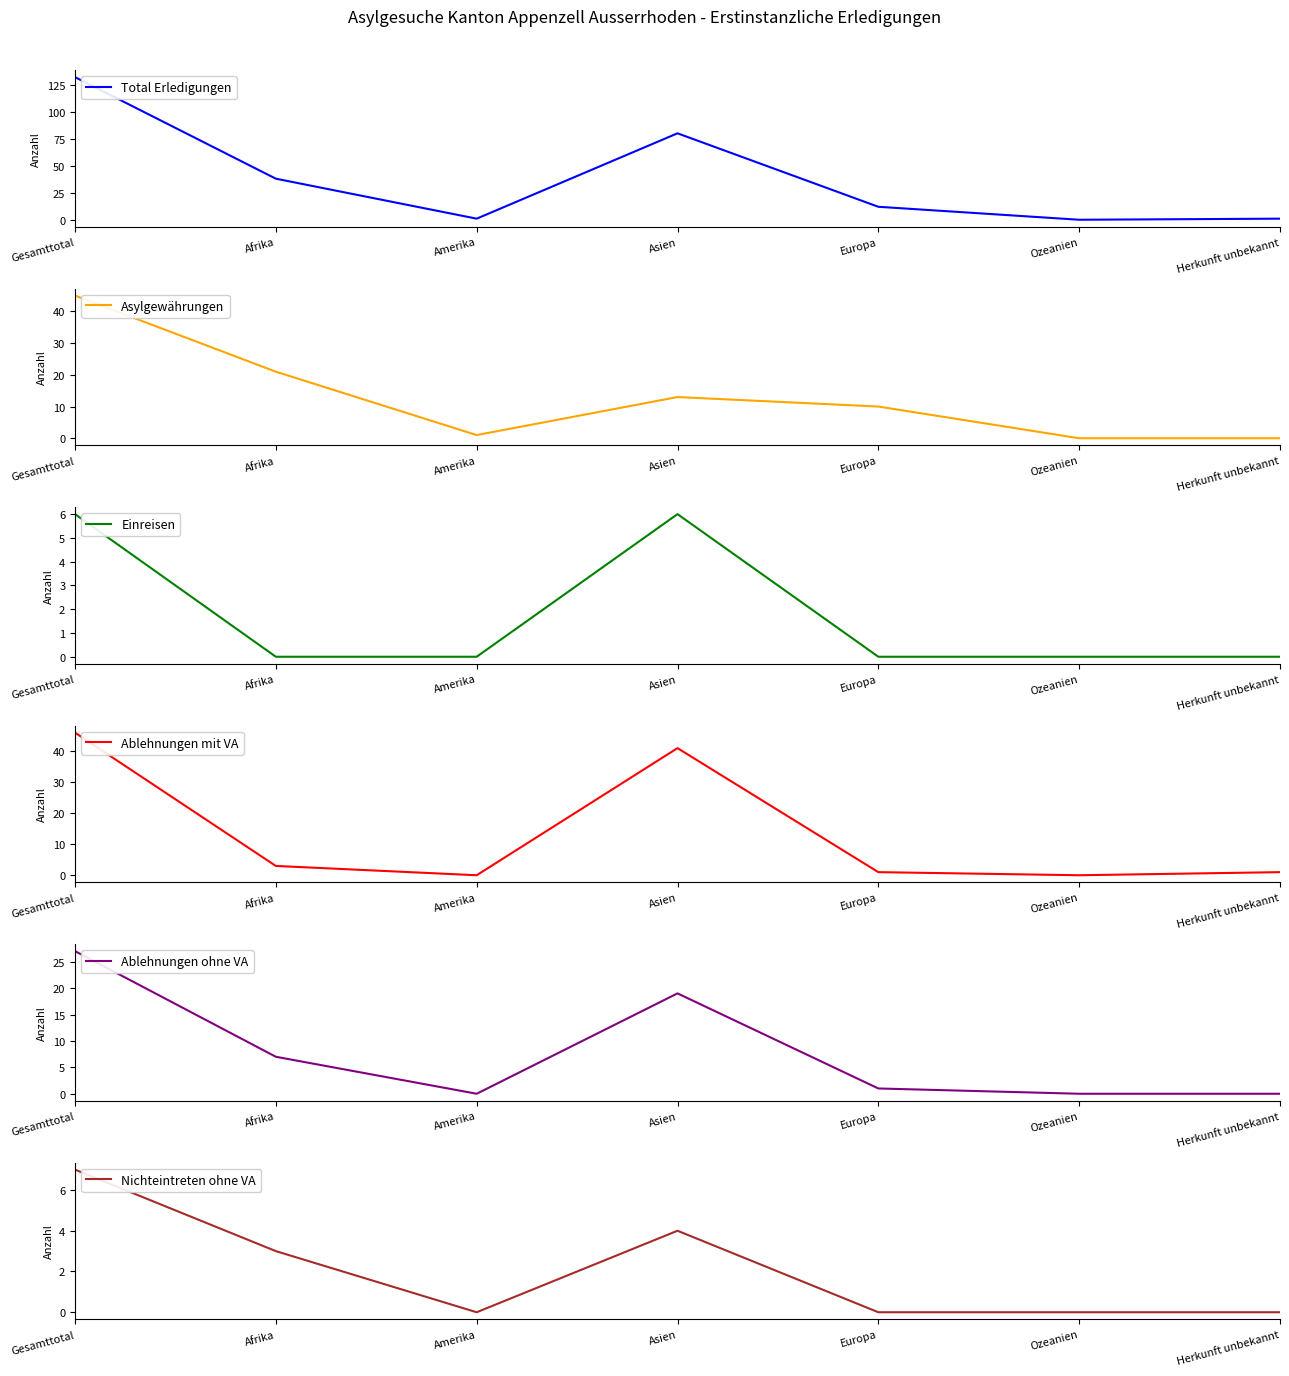

Reading right to left, transcribe all the data shown in this chart.

Total Erledigungen: Herkunft unbekannt=1	Ozeanien=0	Europa=12	Asien=80	Amerika=1	Afrika=38	Gesamttotal=132
Asylgewährungen: Herkunft unbekannt=0	Ozeanien=0	Europa=10	Asien=13	Amerika=1	Afrika=21	Gesamttotal=45
Einreisen: Herkunft unbekannt=0	Ozeanien=0	Europa=0	Asien=6	Amerika=0	Afrika=0	Gesamttotal=6
Ablehnungen mit VA: Herkunft unbekannt=1	Ozeanien=0	Europa=1	Asien=41	Amerika=0	Afrika=3	Gesamttotal=46
Ablehnungen ohne VA: Herkunft unbekannt=0	Ozeanien=0	Europa=1	Asien=19	Amerika=0	Afrika=7	Gesamttotal=27
Nichteintreten ohne VA: Herkunft unbekannt=0	Ozeanien=0	Europa=0	Asien=4	Amerika=0	Afrika=3	Gesamttotal=7